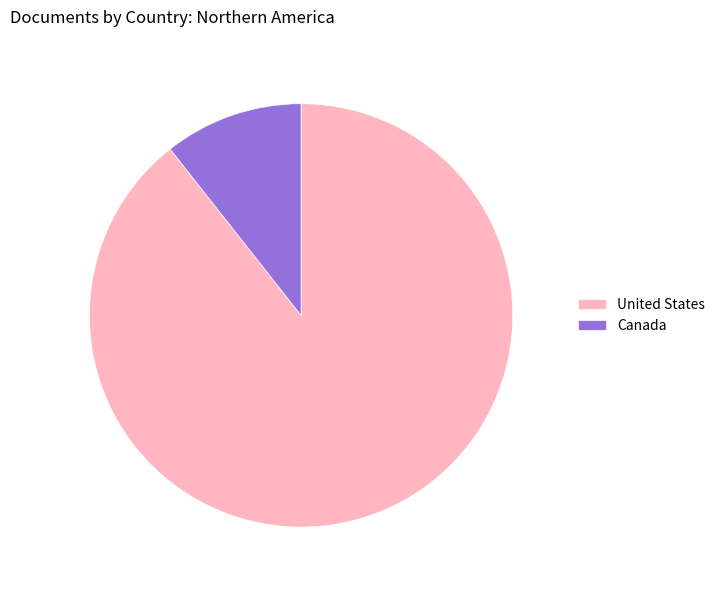

Count the number of slices in the pie.

2